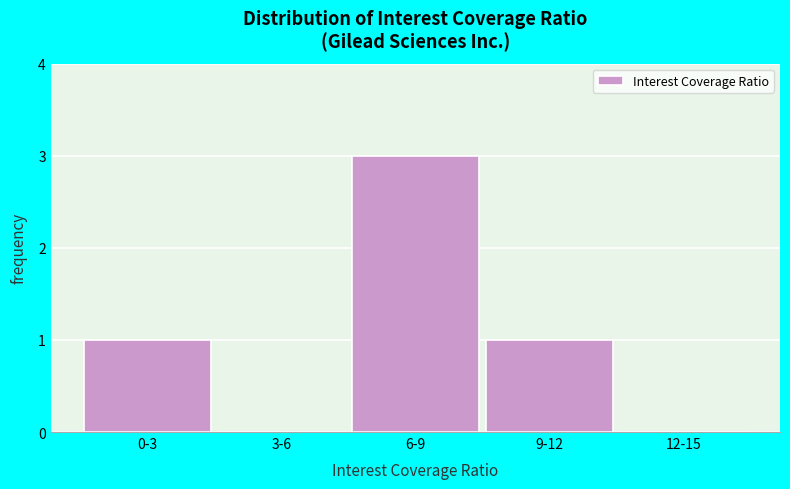

Reading left to right, list all the values displayed in this chart.

0-3=1	3-6=0	6-9=3	9-12=1	12-15=0